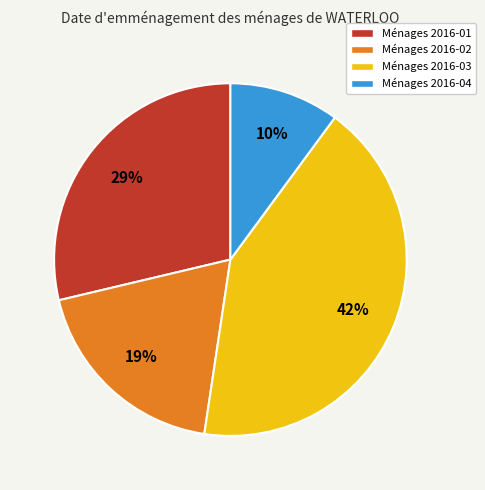

To the nearest percent, what is the average slice percentage?

25%